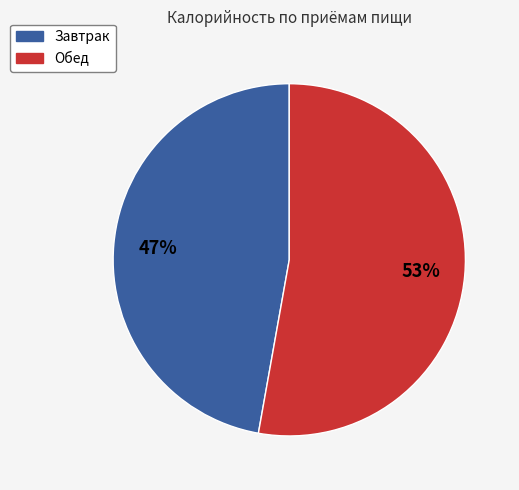

To the nearest percent, what percentage of the pie is Завтрак?

47%